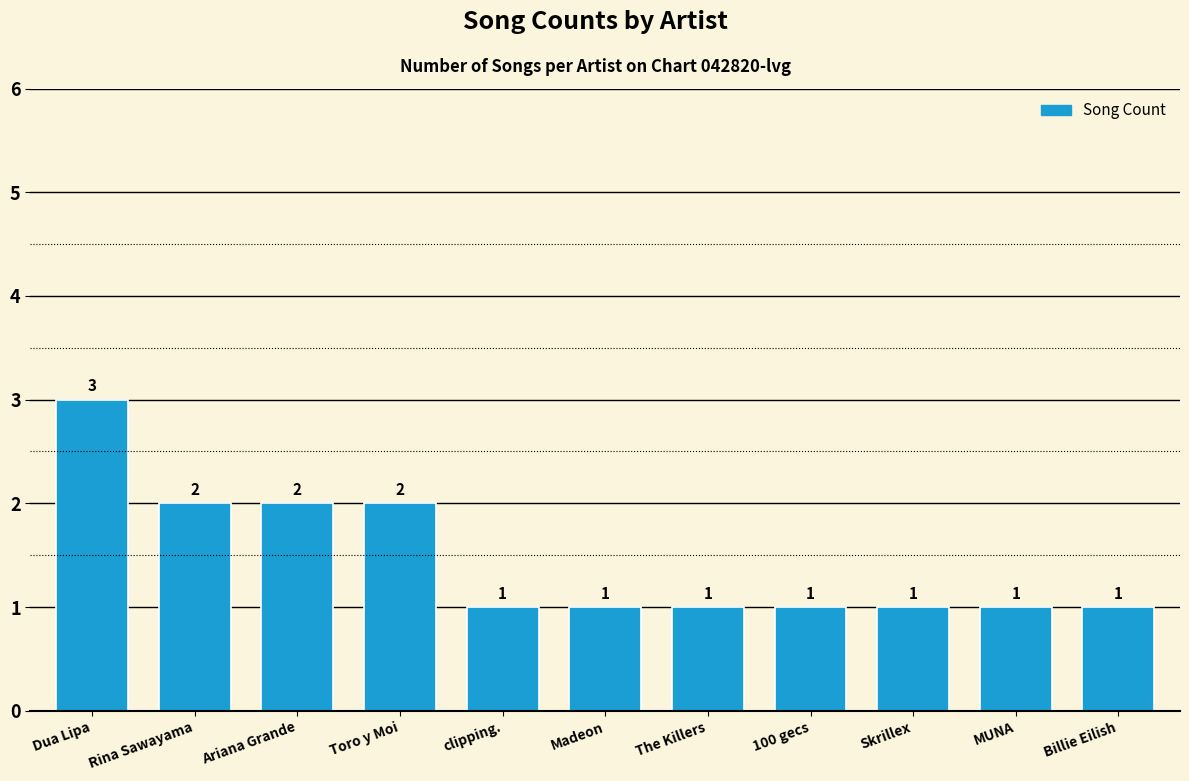

How many bars are there in total?

11